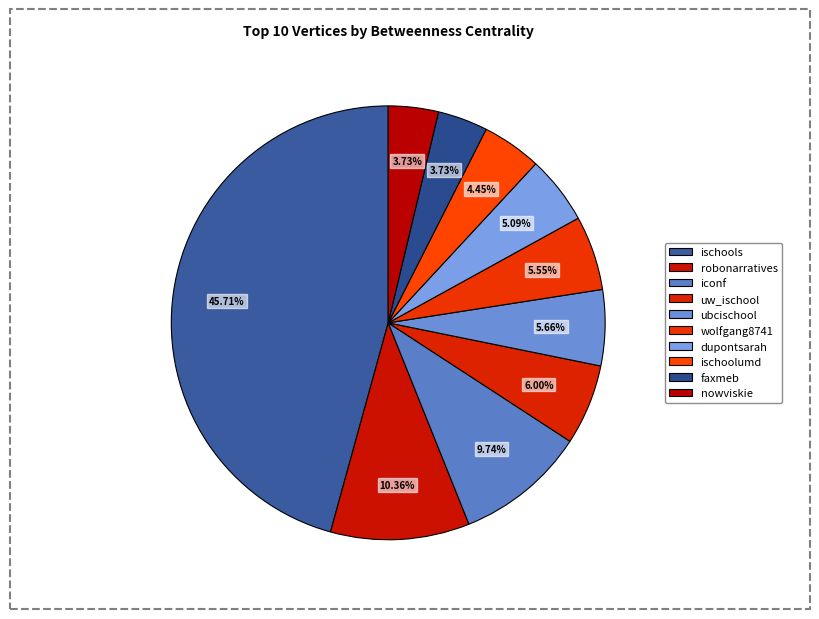

Count the number of slices in the pie.

10